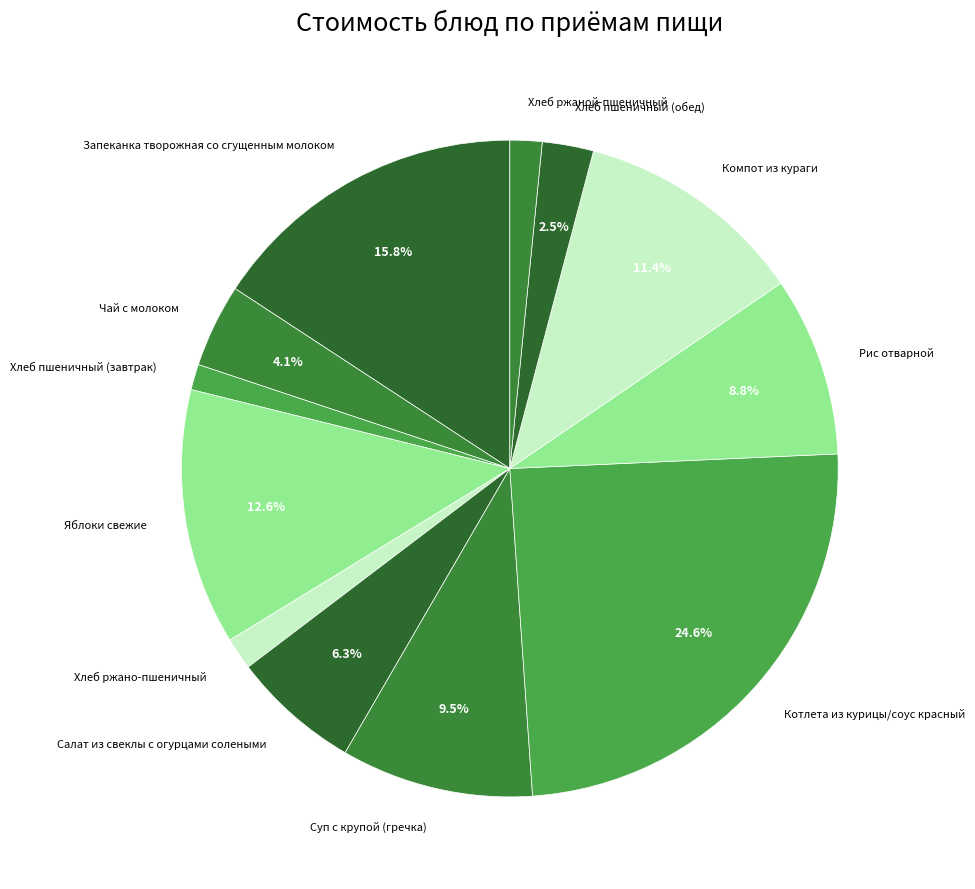

Which category has the biggest portion of the pie?

Котлета из курицы/соус красный